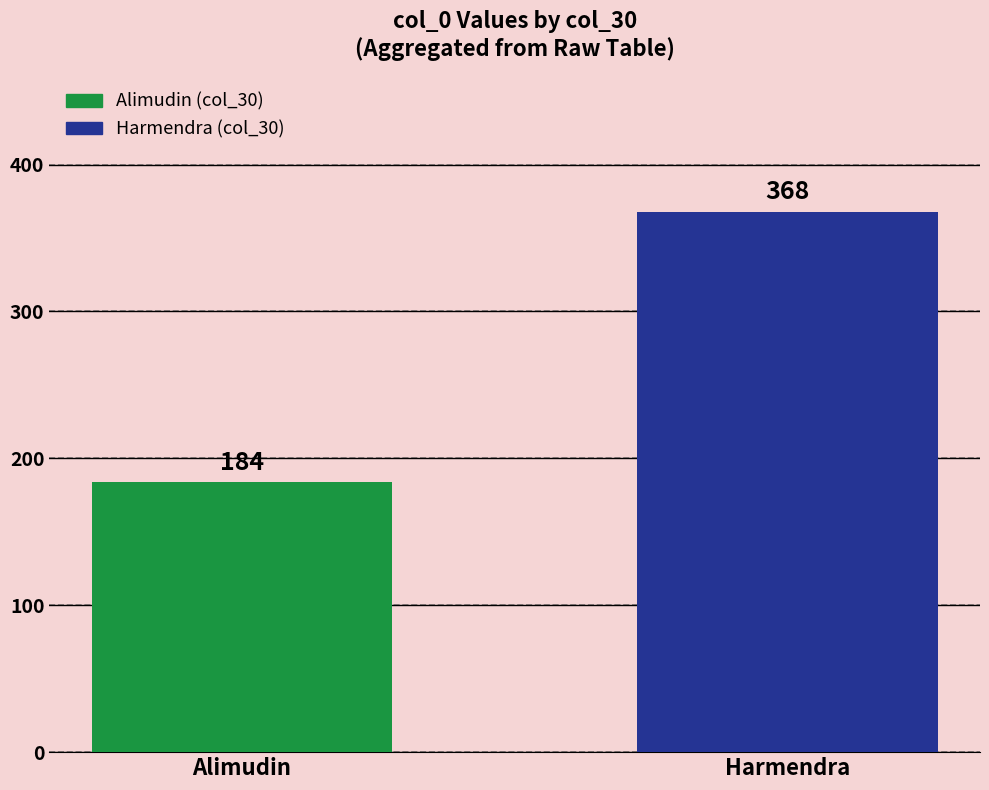

True or false: the data shows 368 at Harmendra.

True